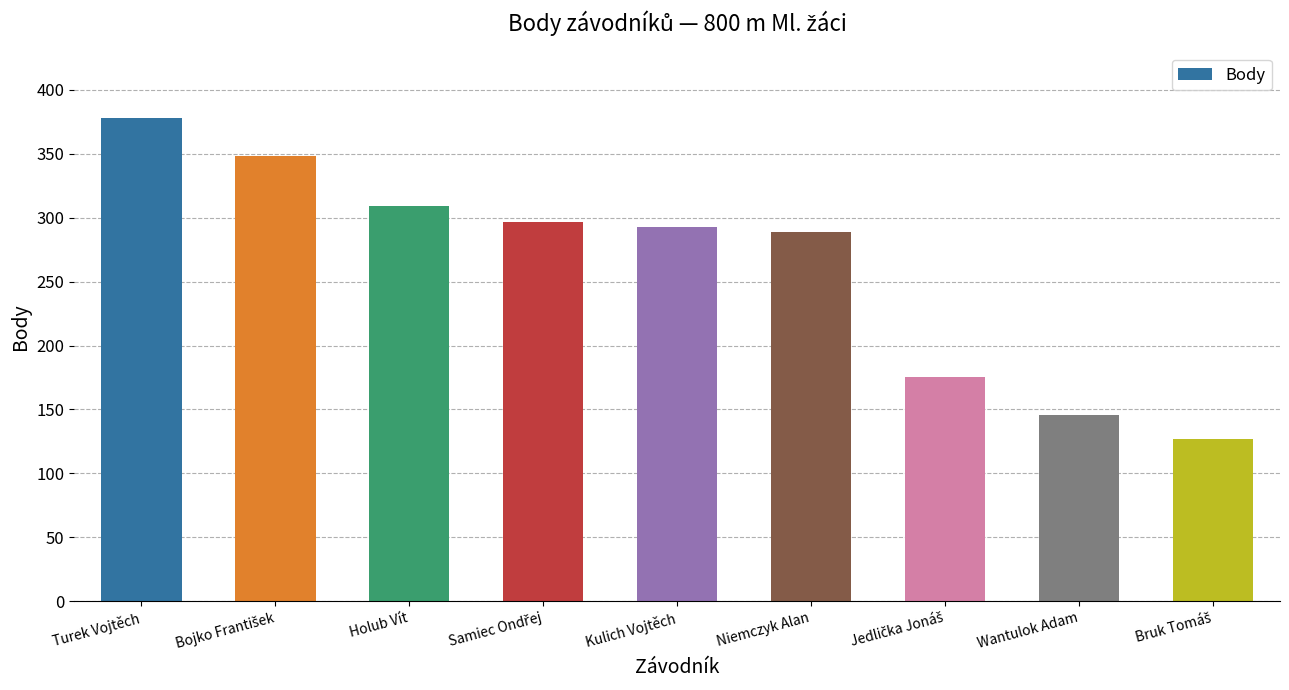

Does the chart contain stacked bars?

No